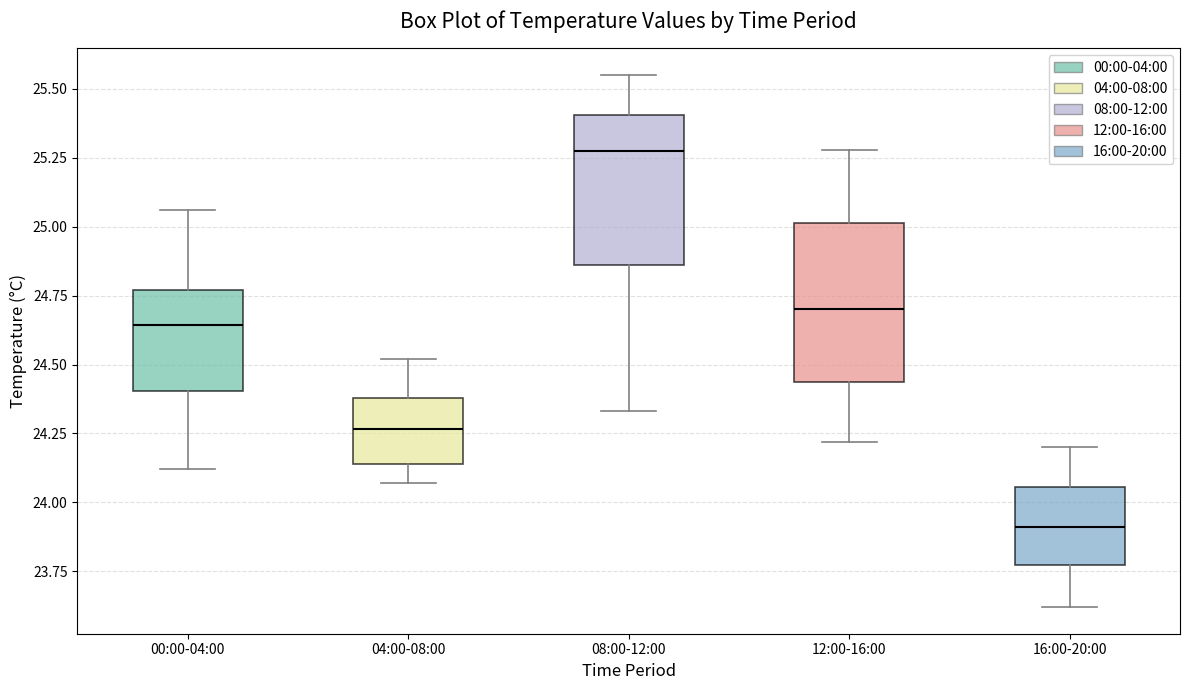

Where is the upper edge of the box for 04:00-08:00 on the y-axis? The values are not printed on the chart, so give them approximately, as read against the axis.

24.40